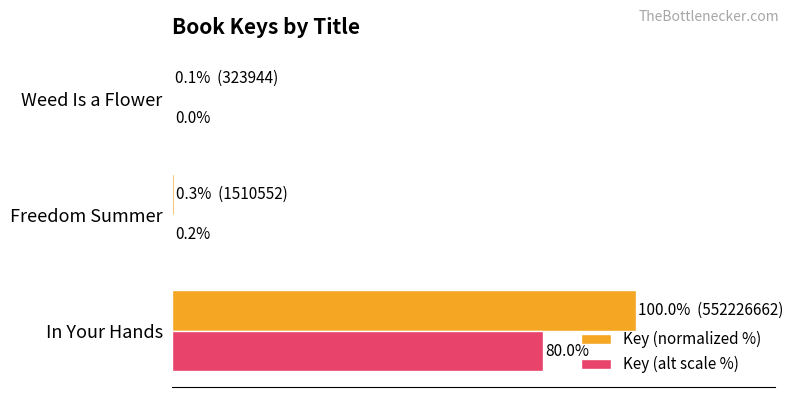

At which category is the sum across all series the highest?

In Your Hands